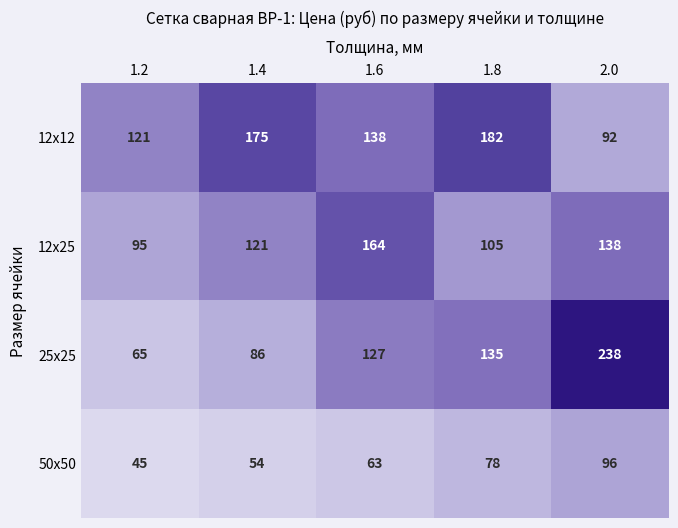

How many values in the 12x12 series are below 138?

2